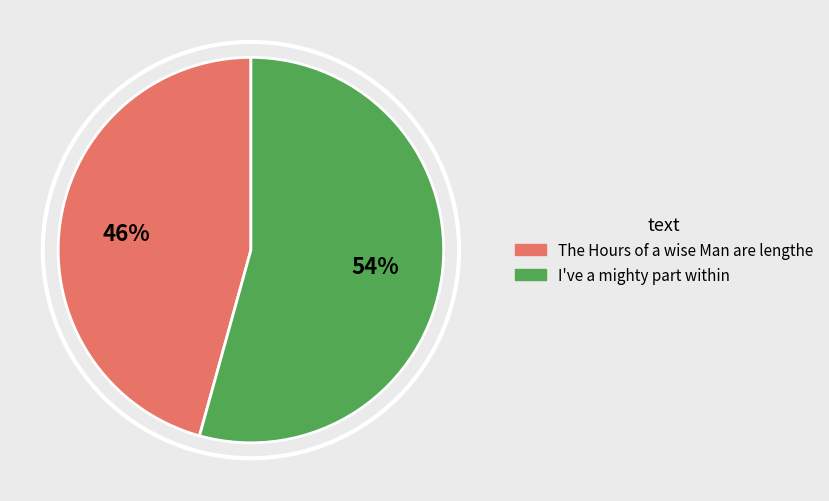

Is there any slice that represents more than half of the pie?

Yes